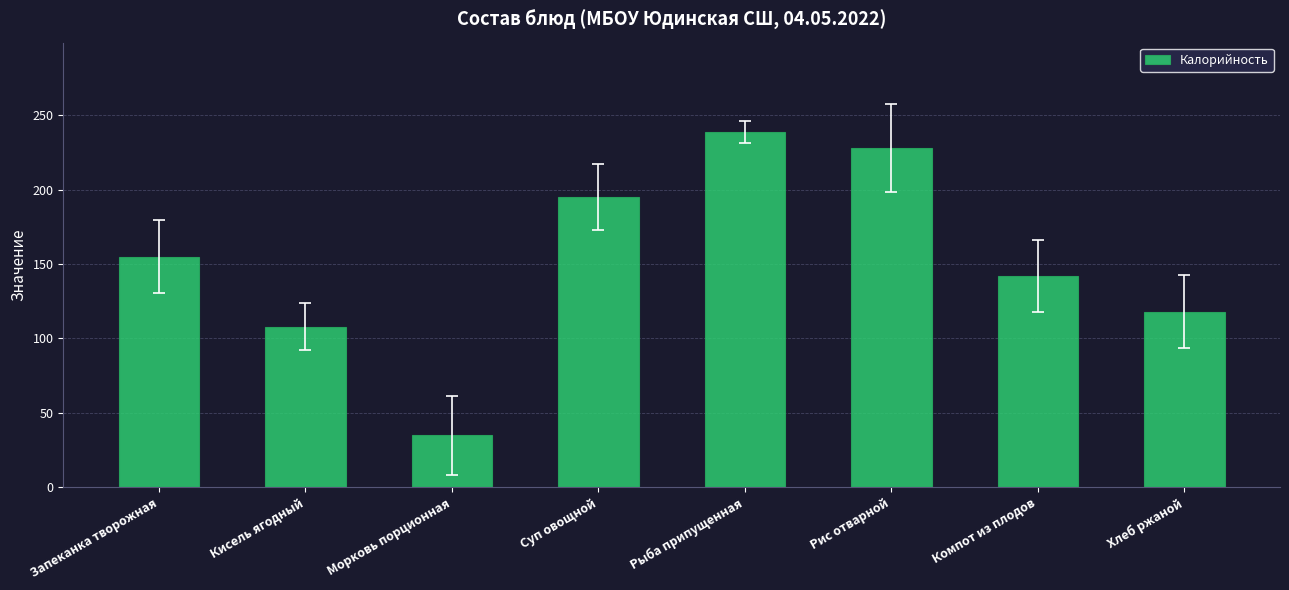

What is the change in value from Суп овощной to Компот из плодов?

-53